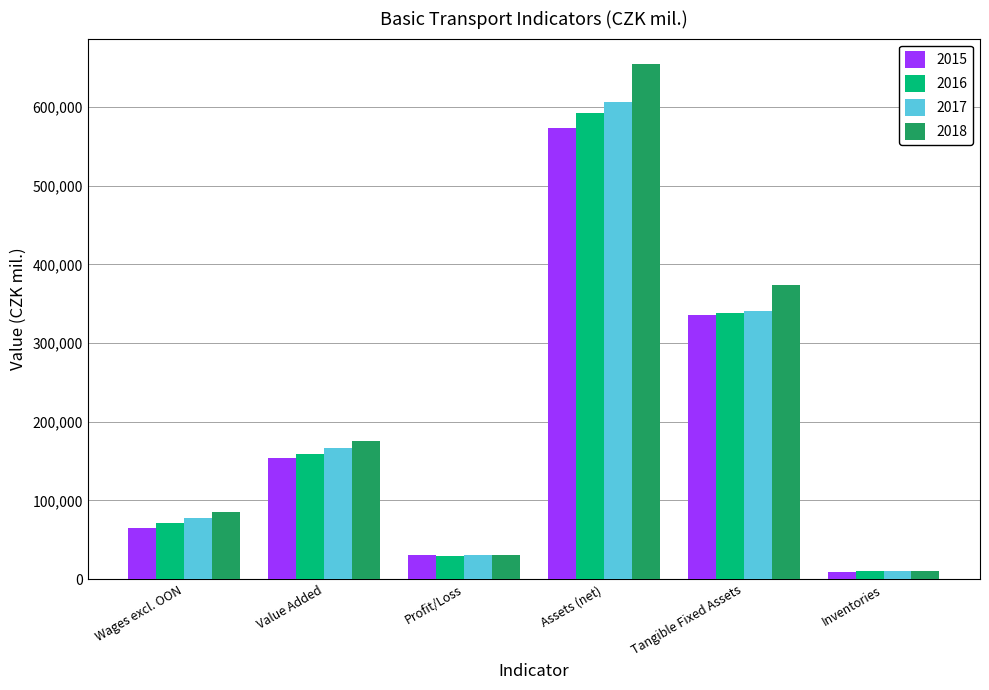

What is the greatest value displayed?

654217.2